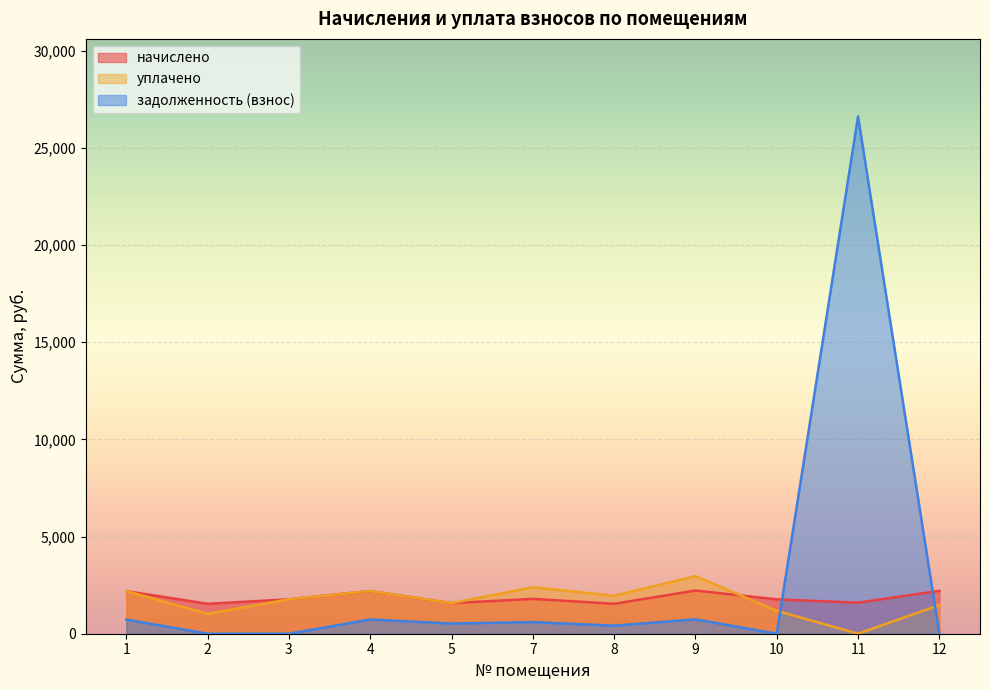

Rank the series at 12 from highest to lowest value.

начислено, уплачено, задолженность (взнос)